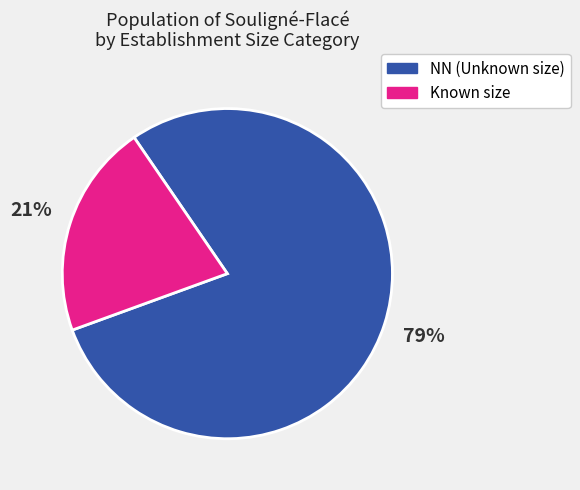

To the nearest percent, what is the difference between the largest and smallest slice percentages?

58%